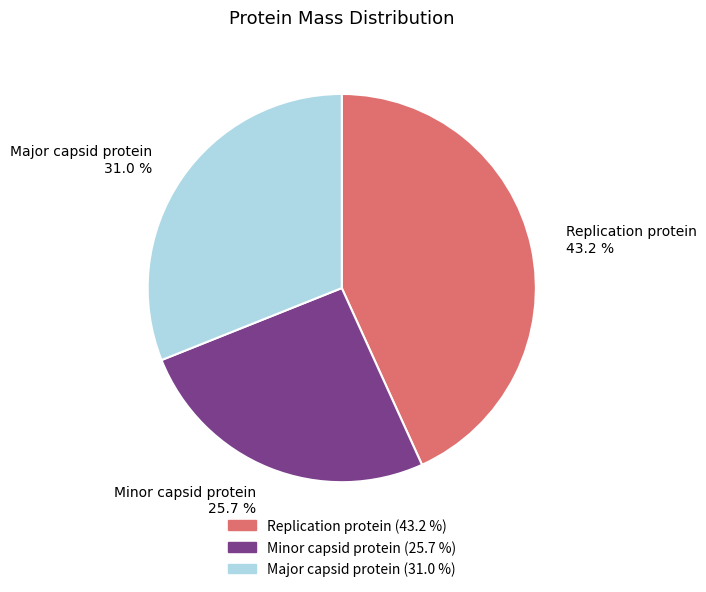

What percentage do Replication protein and Minor capsid protein together represent?

69.0%